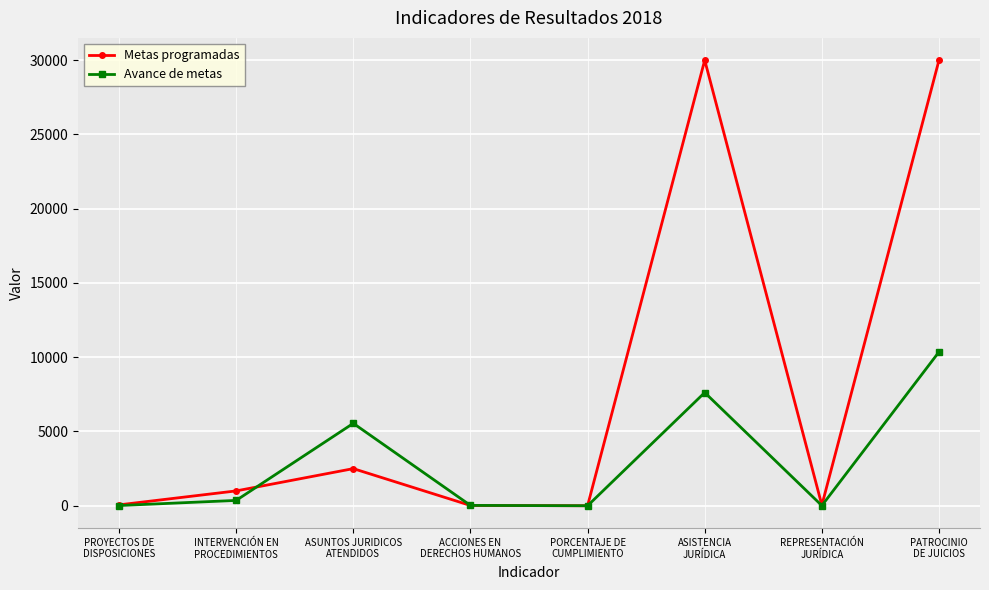

Which series has the widest spread of values?

Metas programadas